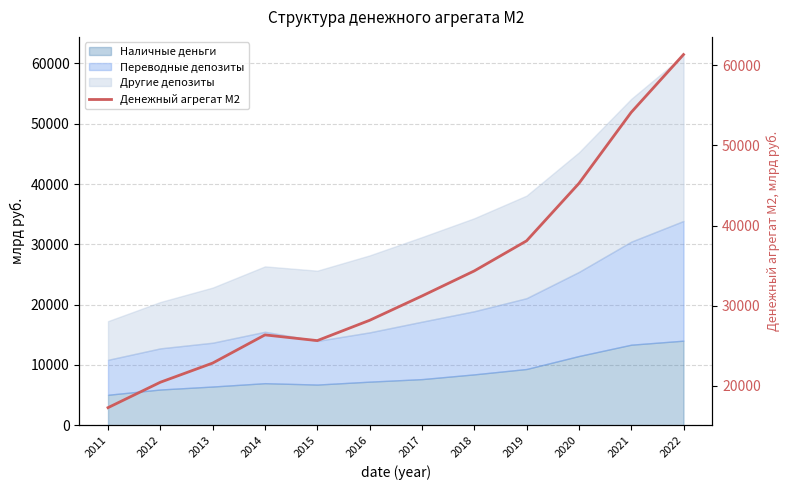

What is the average value?

33751.4